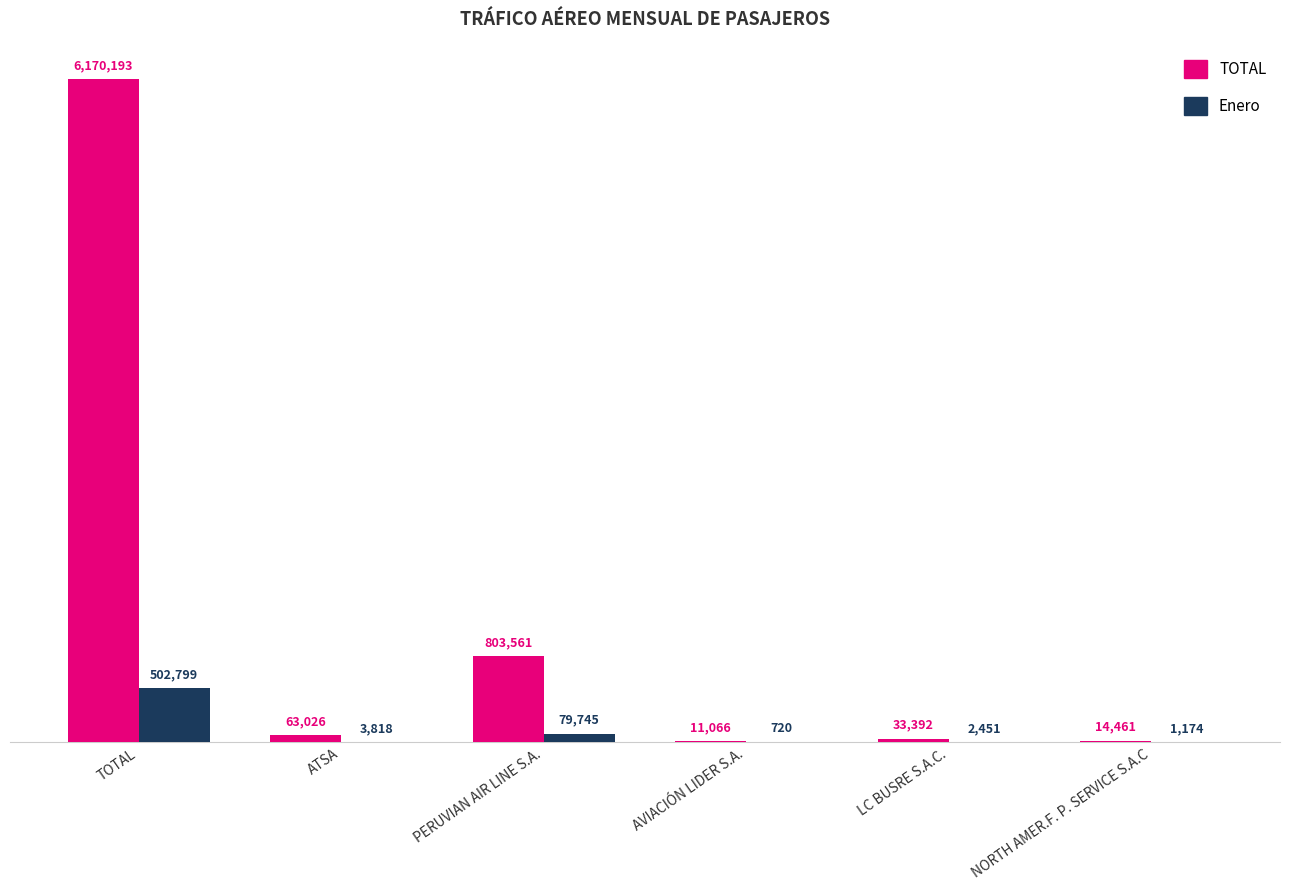

What position from the left is NORTH AMER.F. P. SERVICE S.A.C?

6